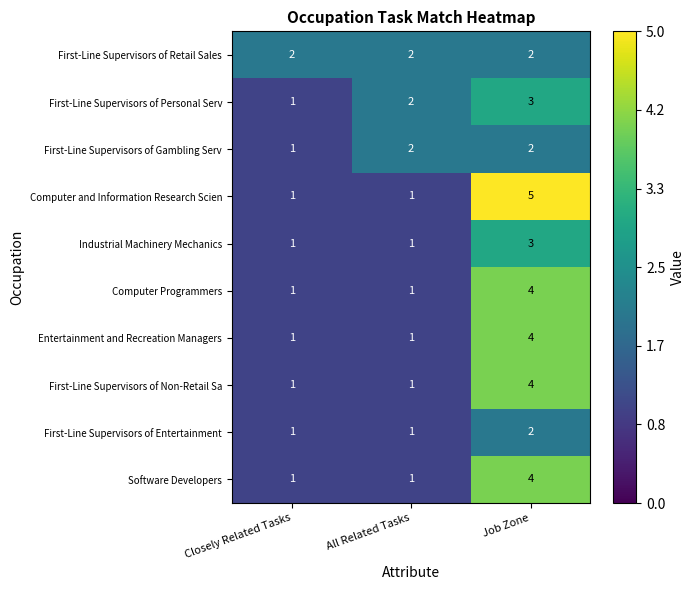

Which label corresponds to the largest value in the chart?

Job Zone